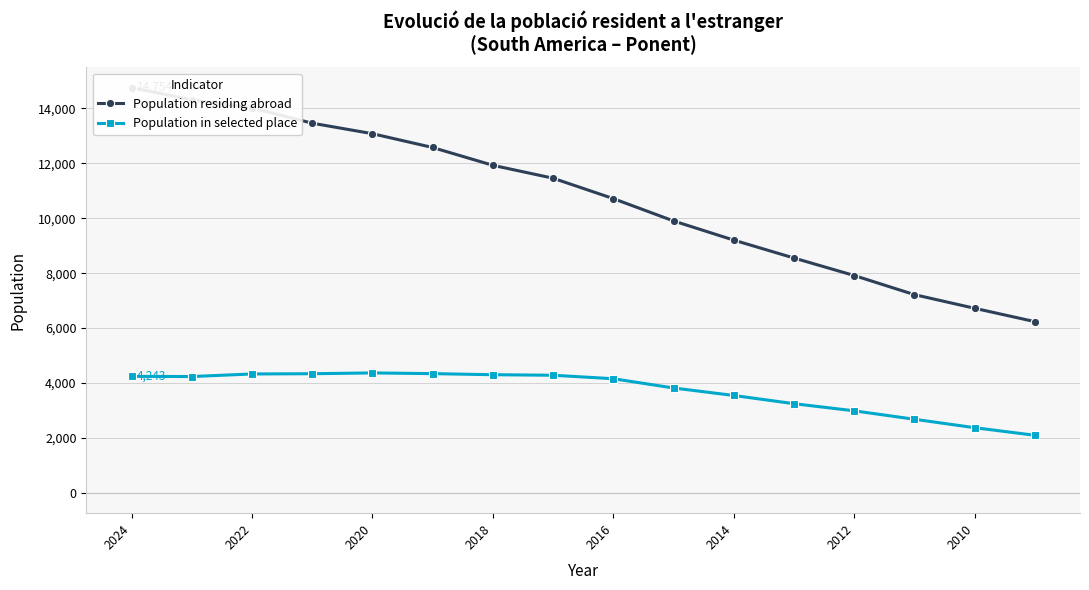

What is the greatest value displayed?

14754